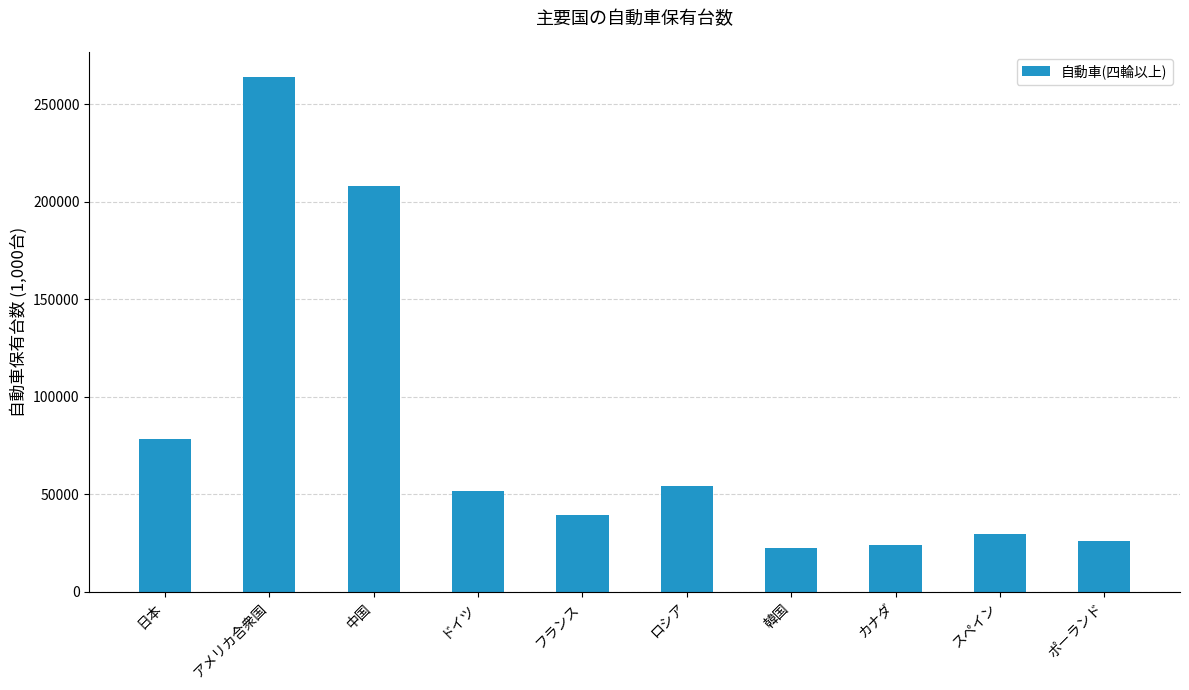

Are the bars horizontal?

No